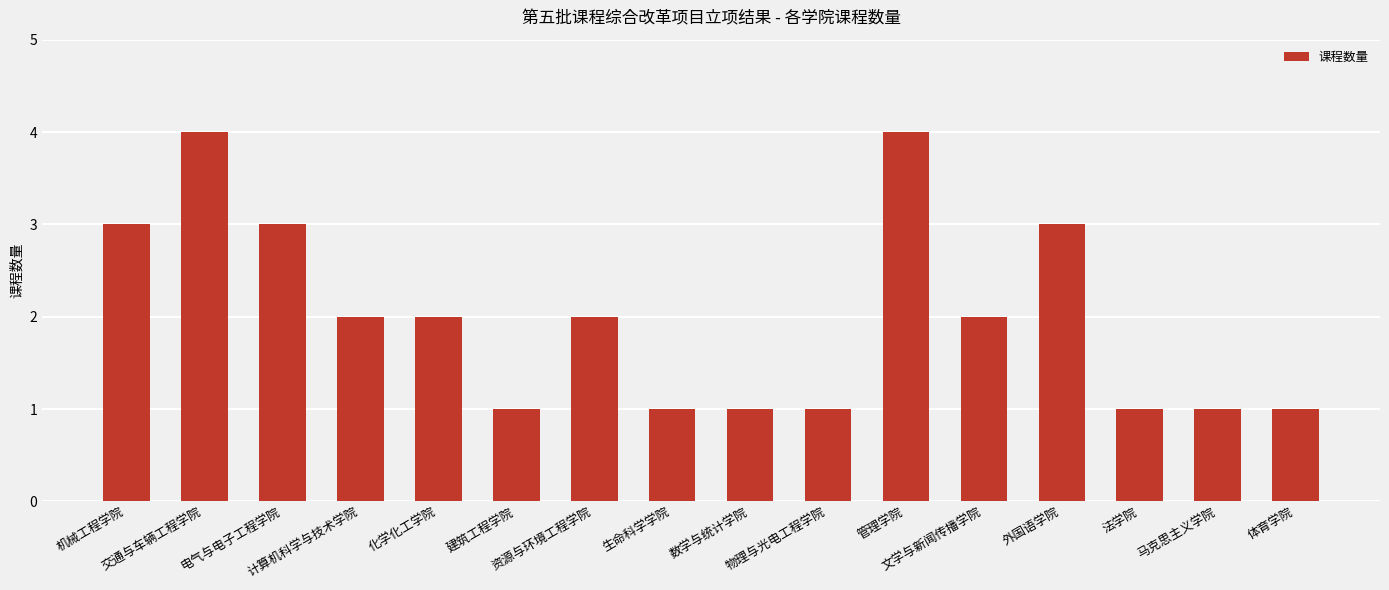

What is the value of the 3rd bar from the left?

3